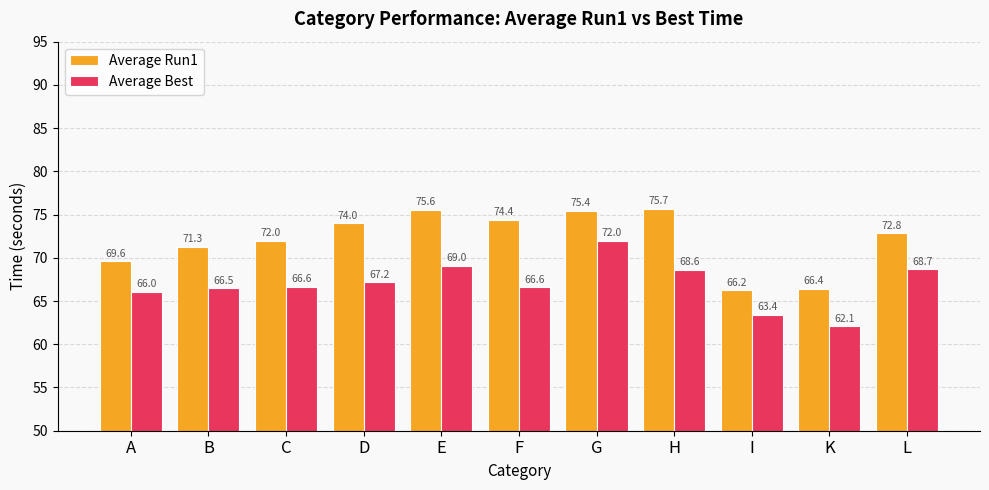

At which label is Average Best closest to 67?

D